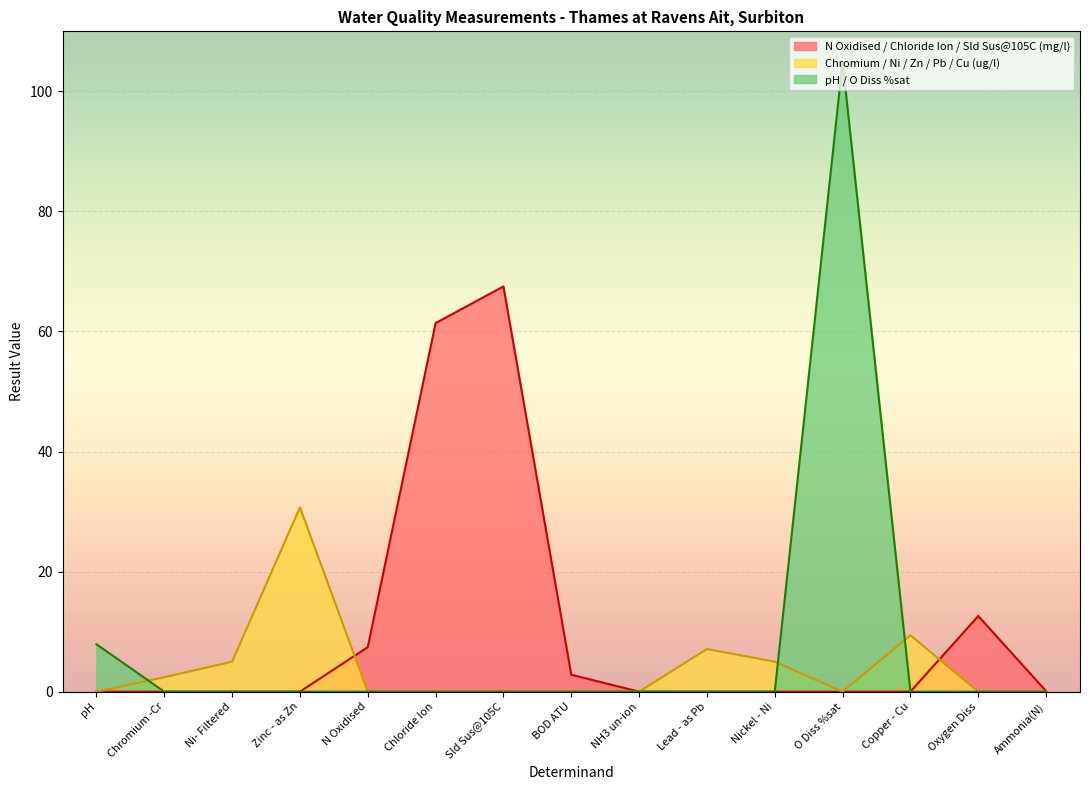

What is the maximum value shown in the chart?

104.9